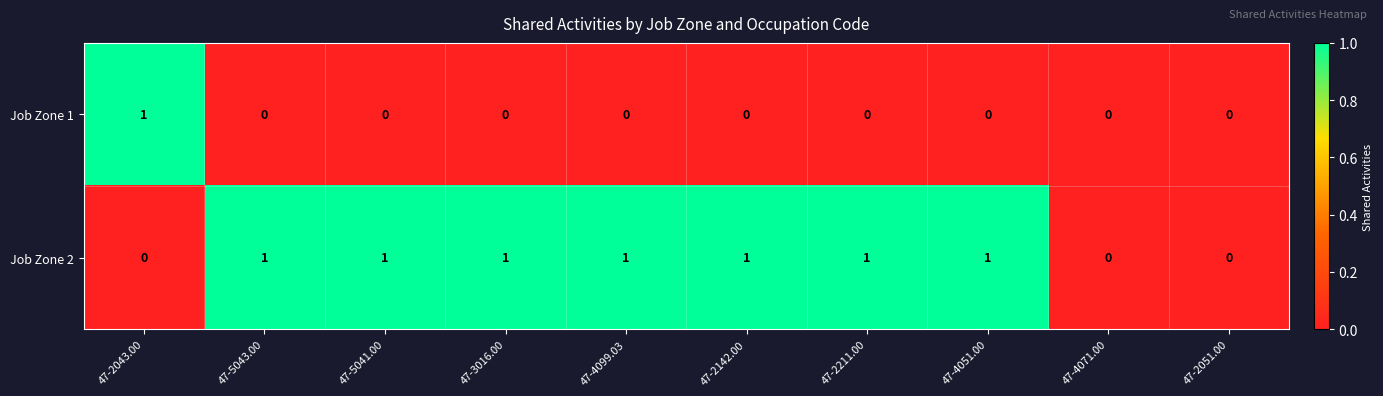

The value of Job Zone 1 at 47-5043.00 is 1. True or false?

False